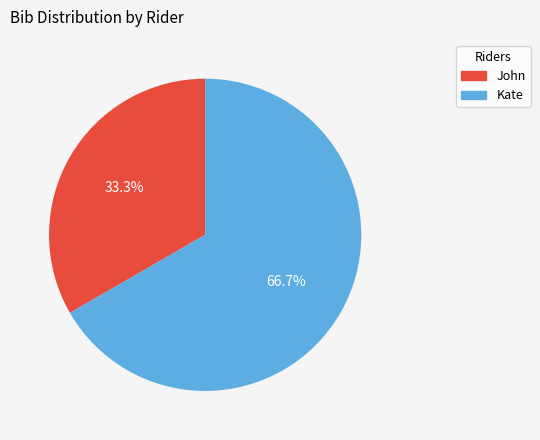

Is it true that Kate is 78% of the pie?

False